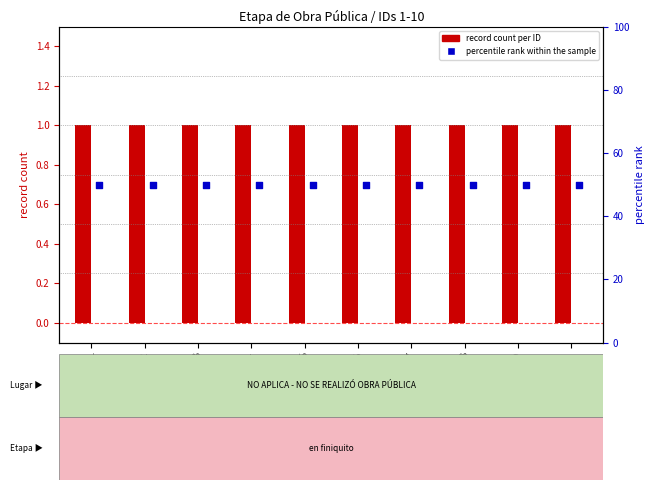

At which category is the sum across all series the highest?

1